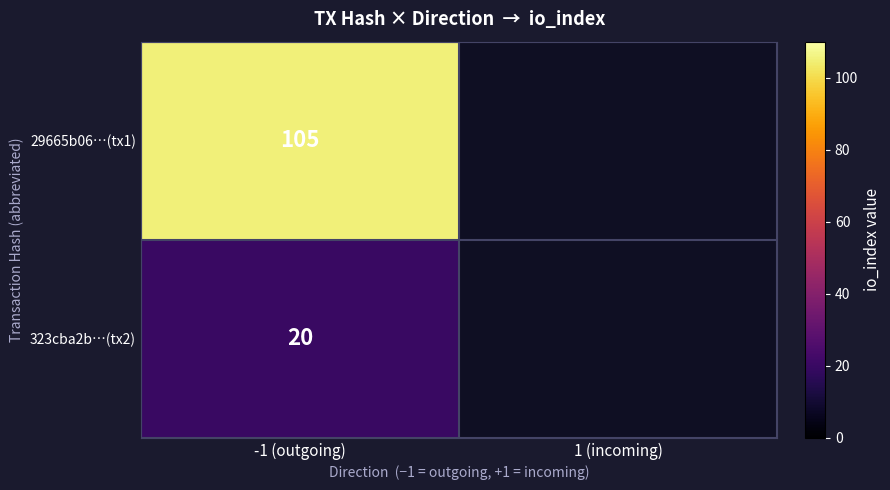

The value of 29665b06…(tx1) at -1 (outgoing) is 56. True or false?

False